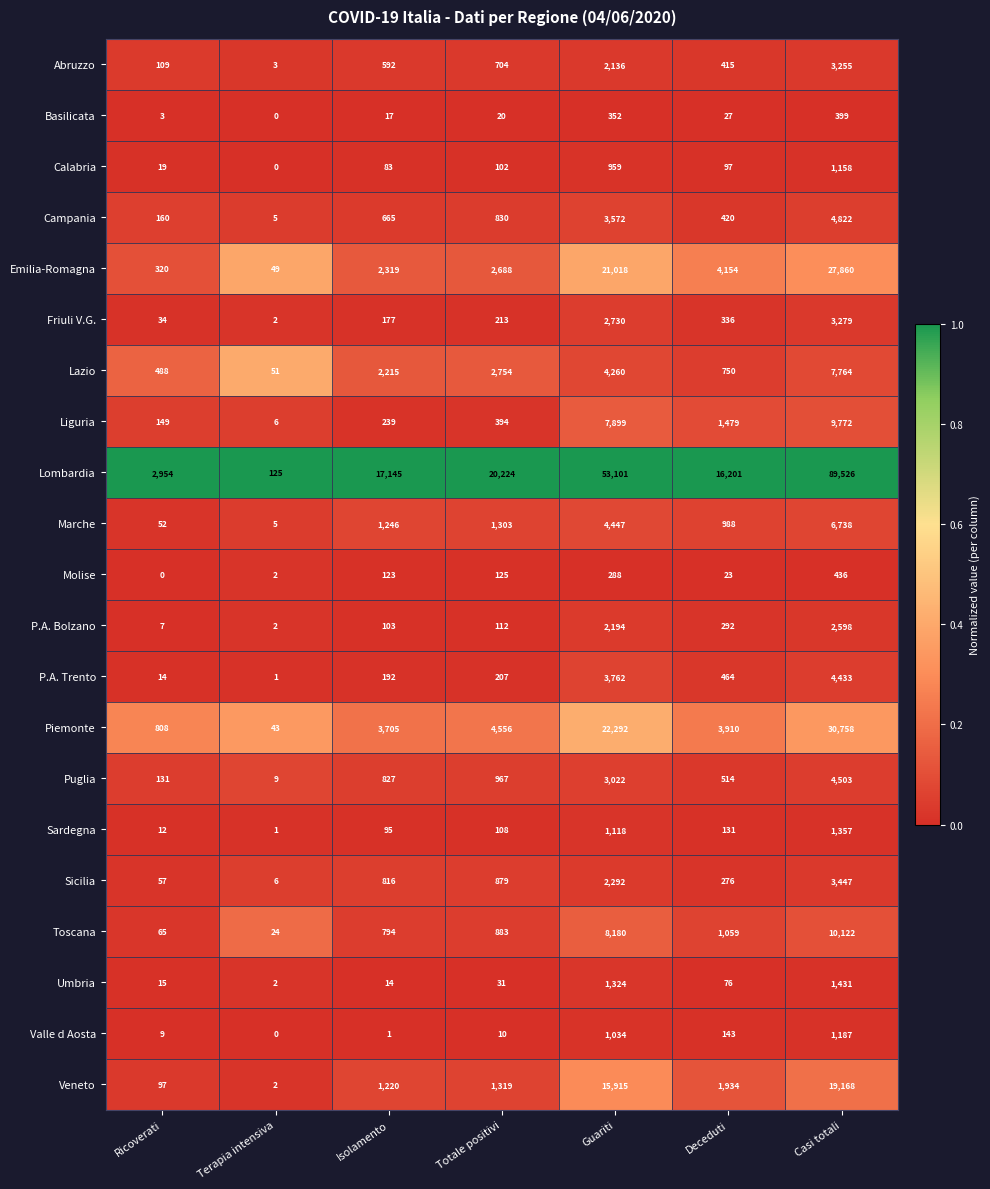

What is the greatest value displayed?

89526